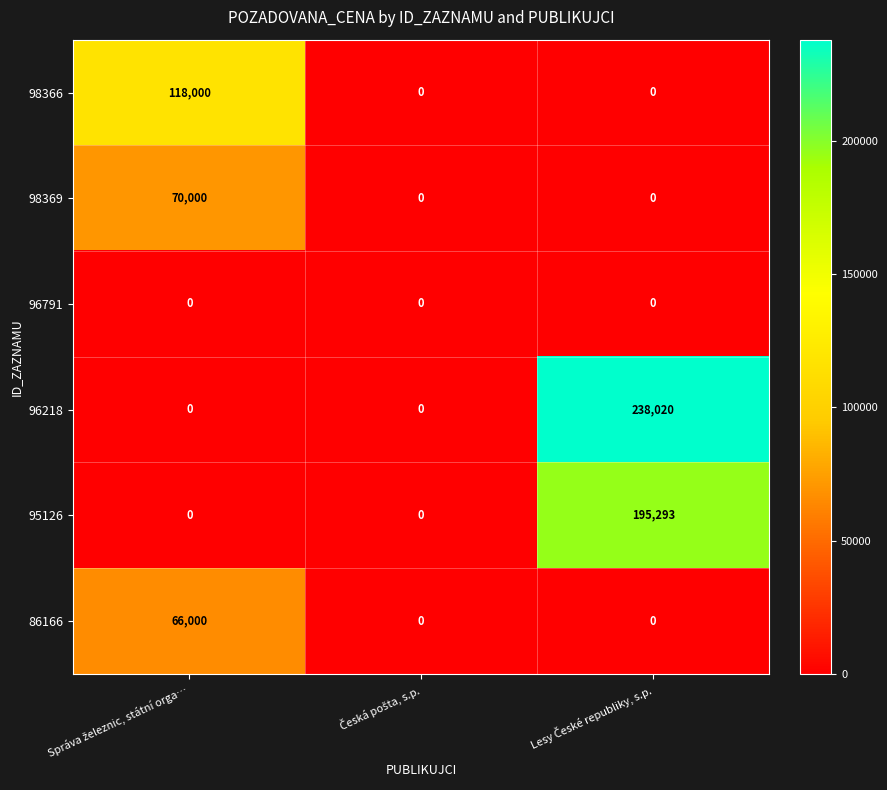

Rank the series by their maximum value, from highest to lowest.

96218, 95126, 98366, 98369, 86166, 96791